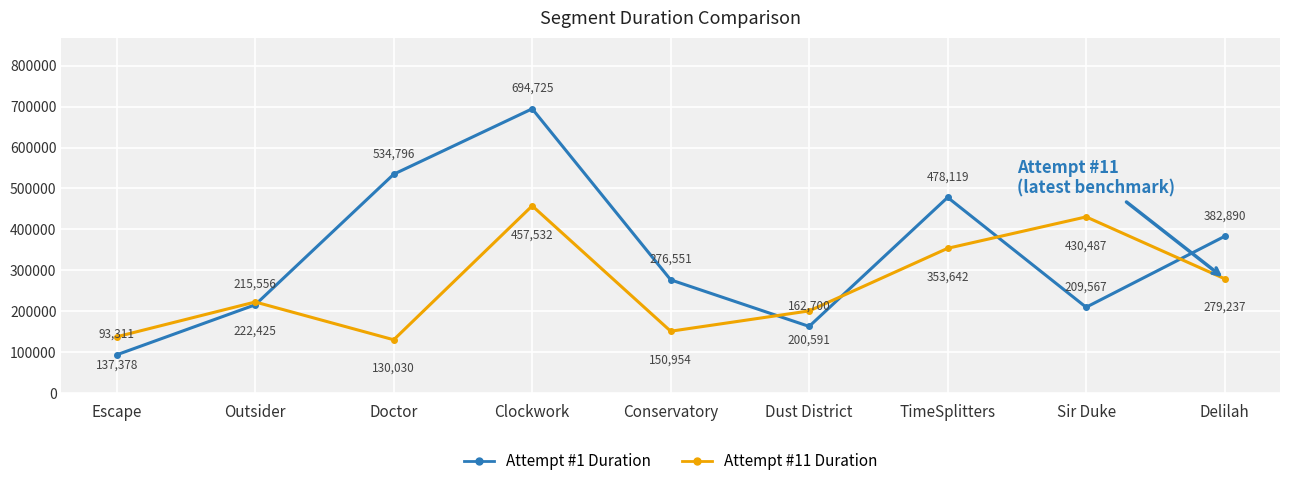

After their last crossing, which series has the higher values: Attempt #11 Duration or Attempt #1 Duration?

Attempt #1 Duration